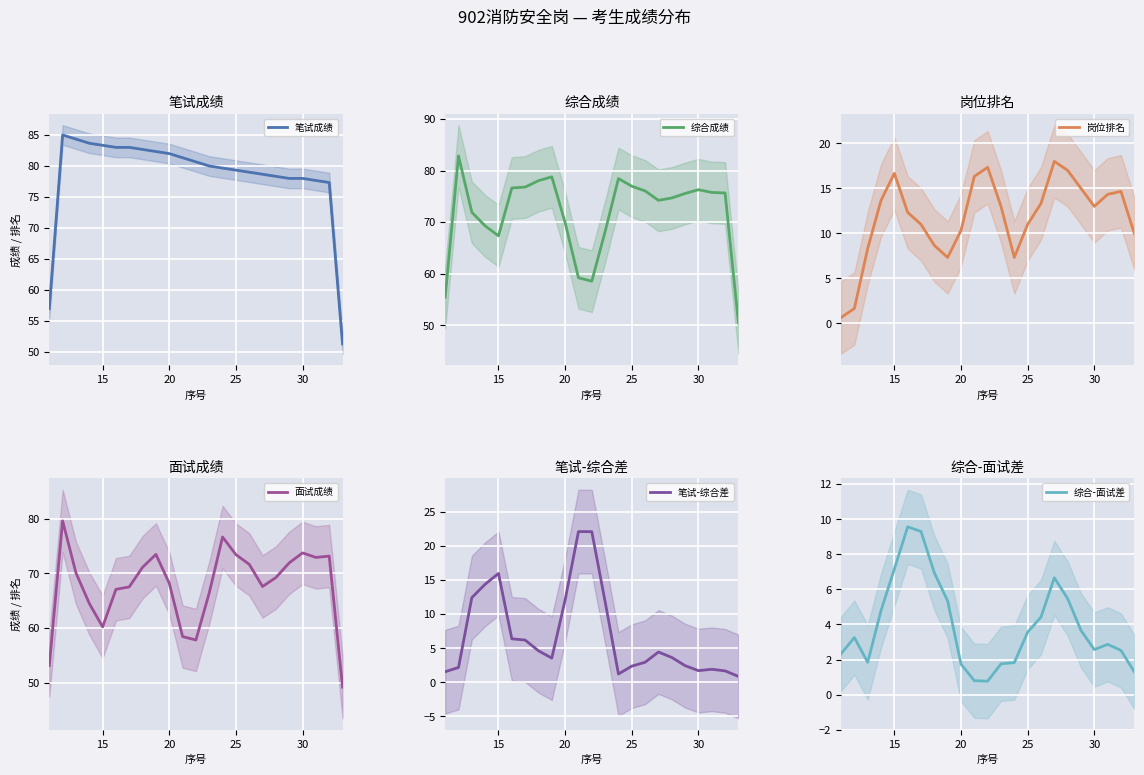

How many series are shown in this chart?

6